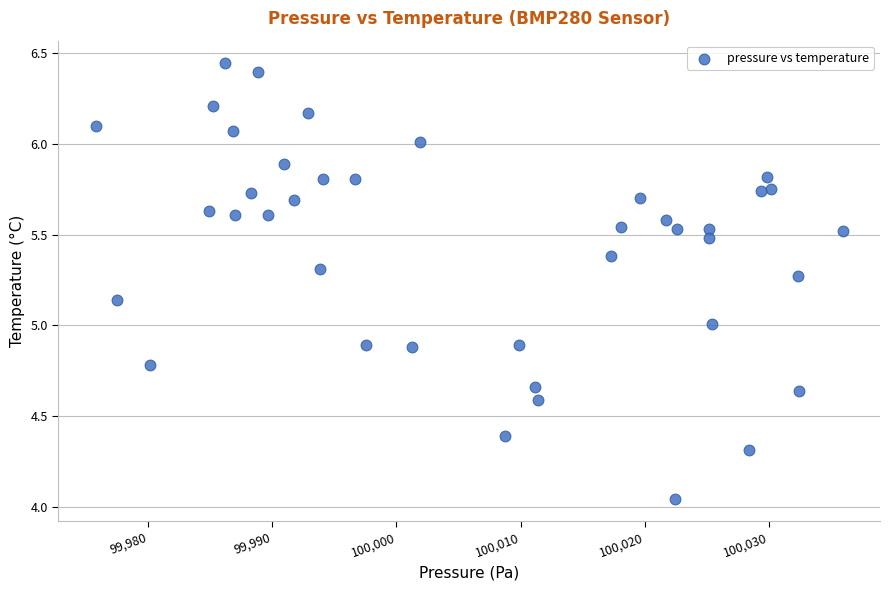

What is the range of X values (max minus min)?

60.2